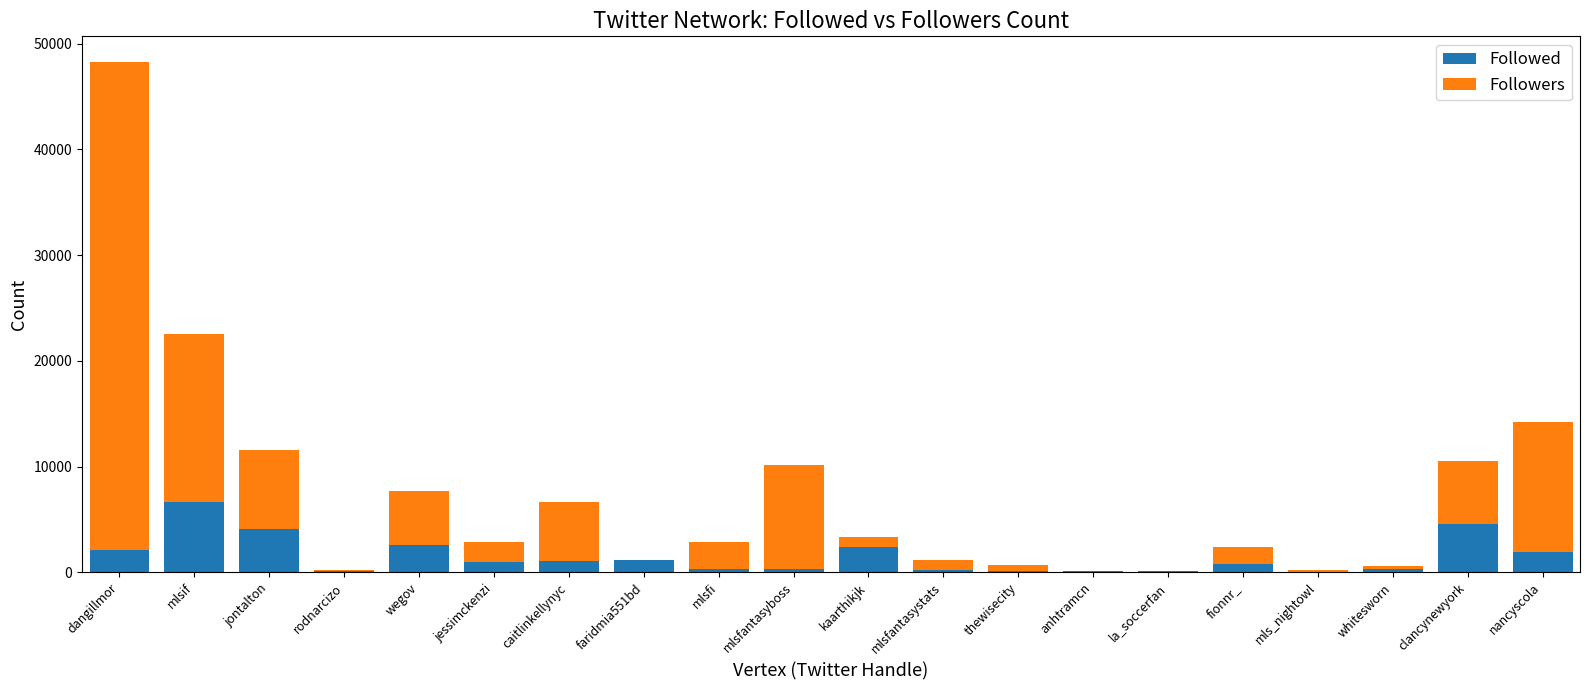

The Followed series shows 197 at mlsfantasystats. True or false?

True